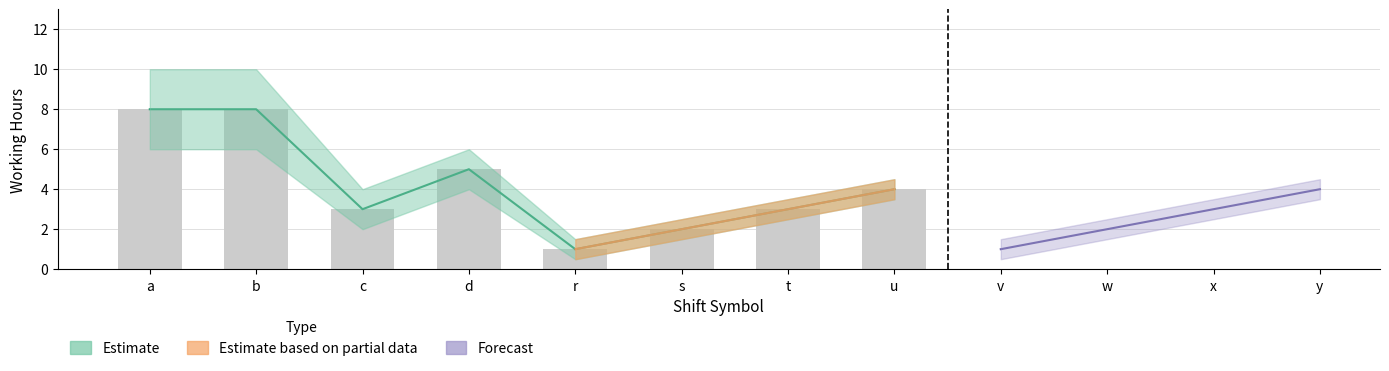

Approximately how many times larger is the value at c compared to a?

0.4